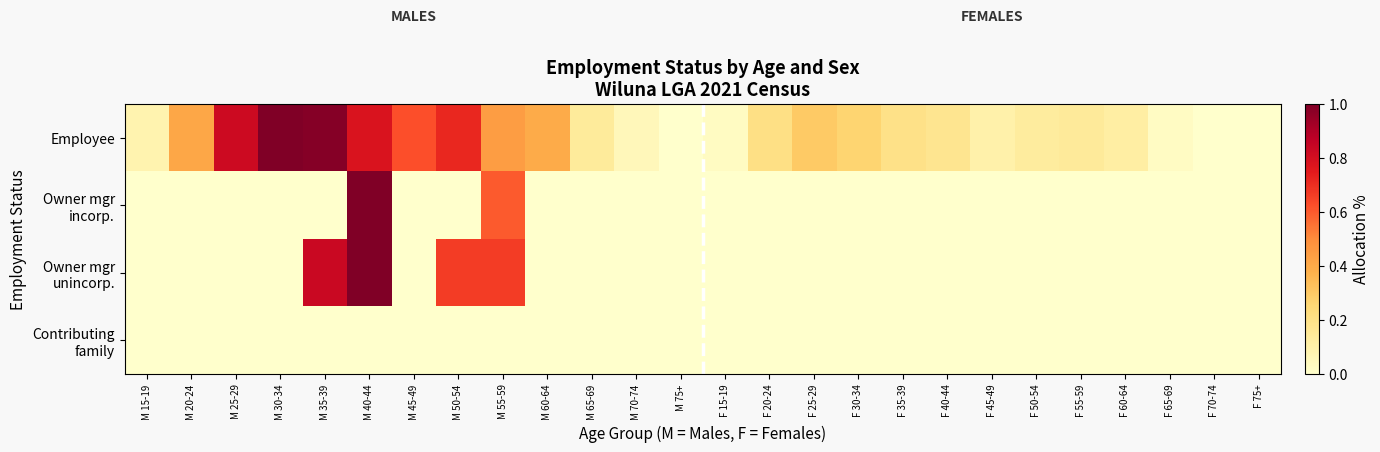

At which category is the sum across all series the highest?

M 40-44